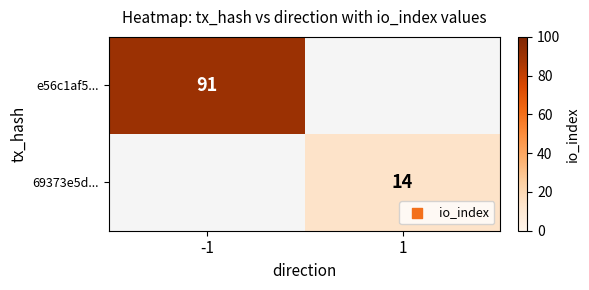

True or false: e56c1af5... has a value of 91 at -1.

True